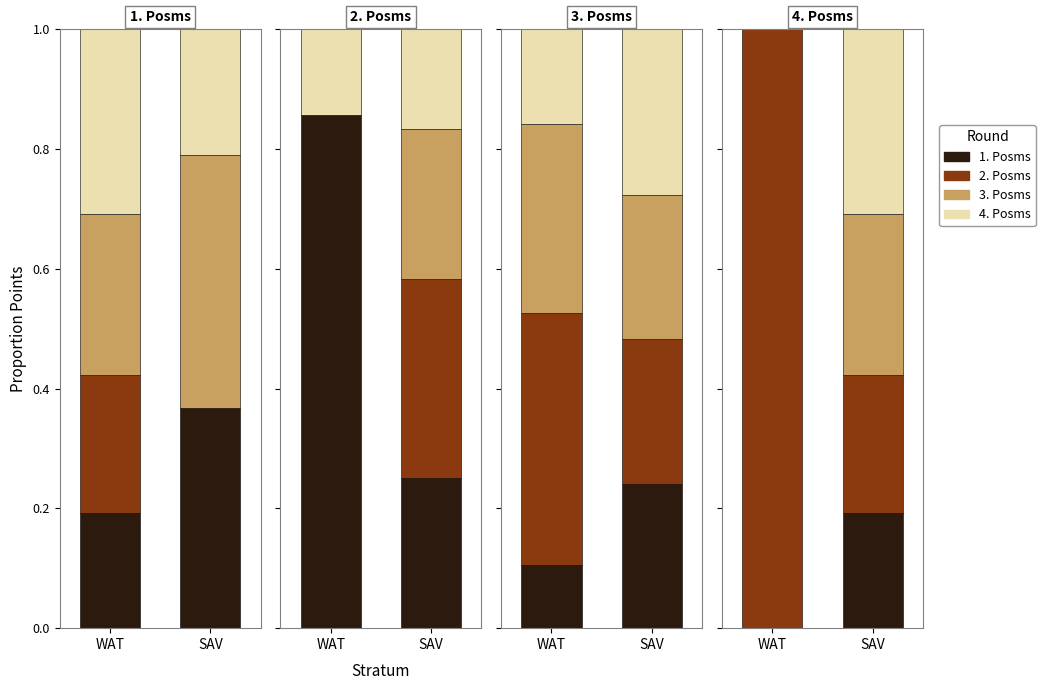

Between WAT and SAV, which series saw the biggest shift?

2. Posms